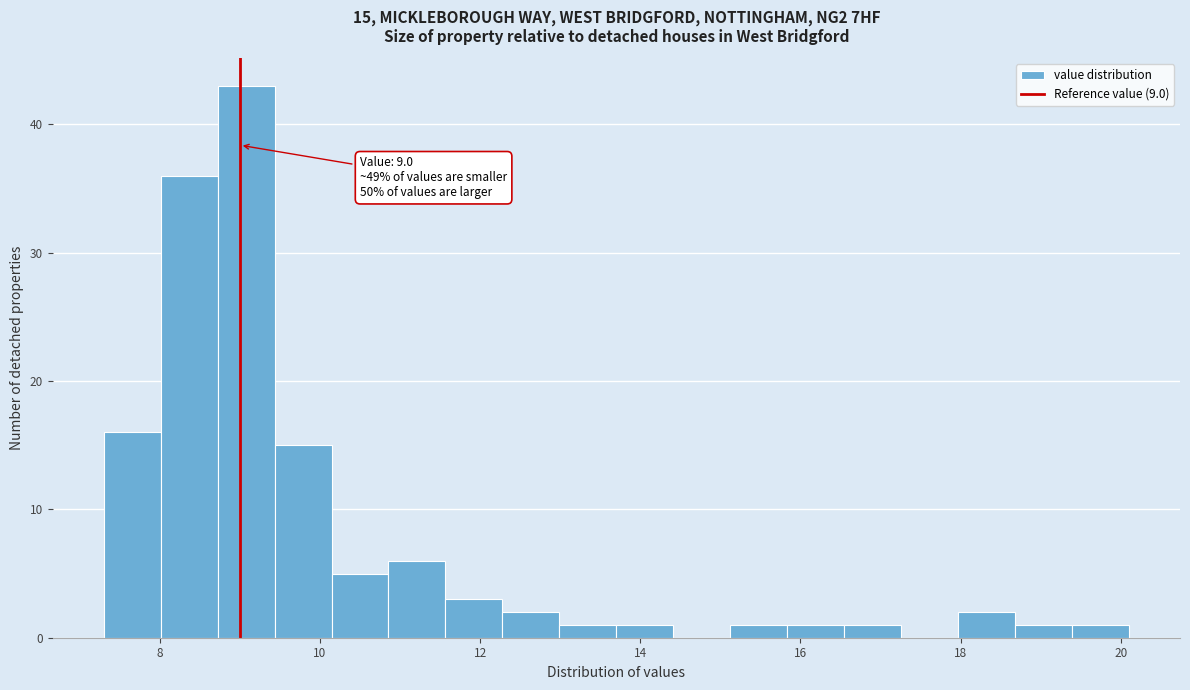

Read against the x-axis, roughly where is the centre of the tallest bar?

9.0